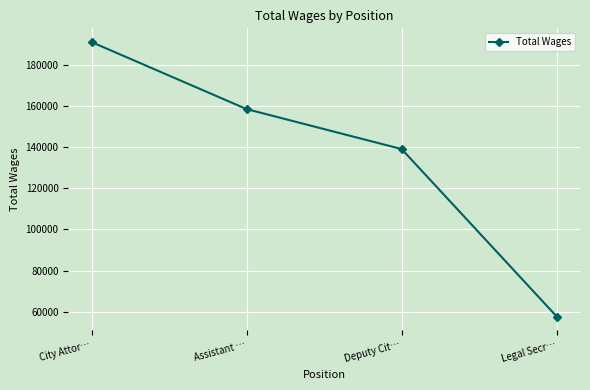

What is the sum of all values?

546235